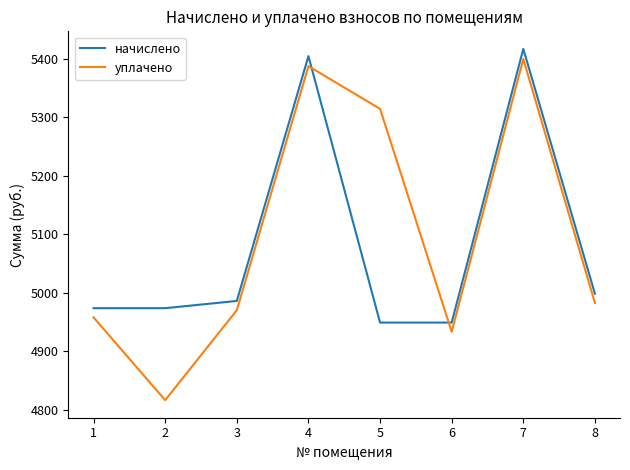

What are all the series names shown in the legend?

начислено, уплачено